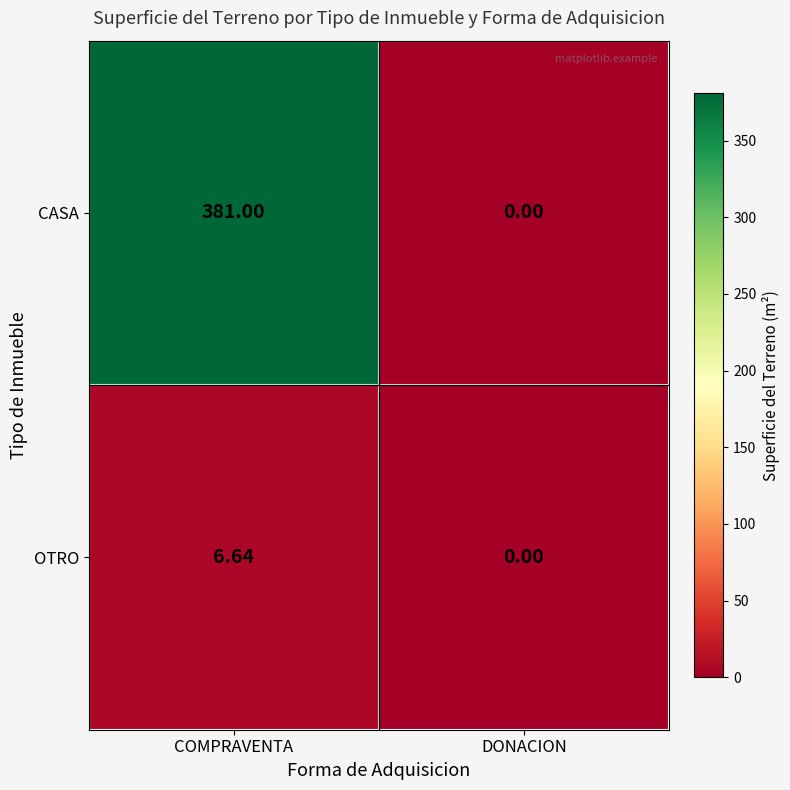

Rank the series by their maximum value, from highest to lowest.

CASA, OTRO